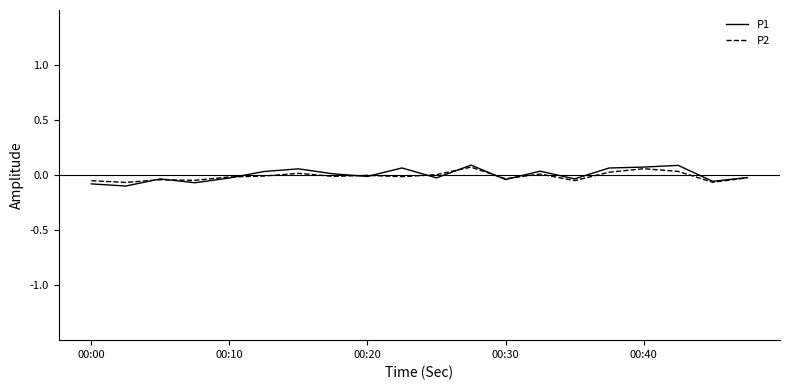

What are all the series names shown in the legend?

P1, P2